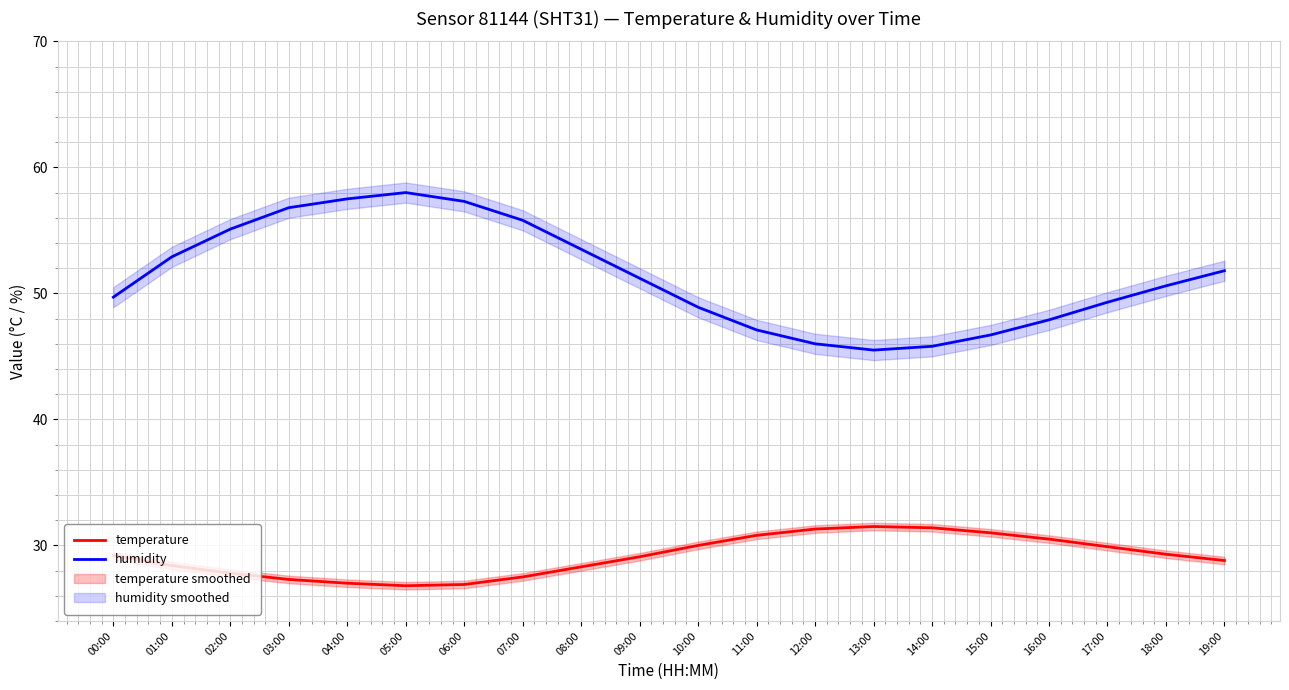

At which label does temperature first exceed 29?

00:00